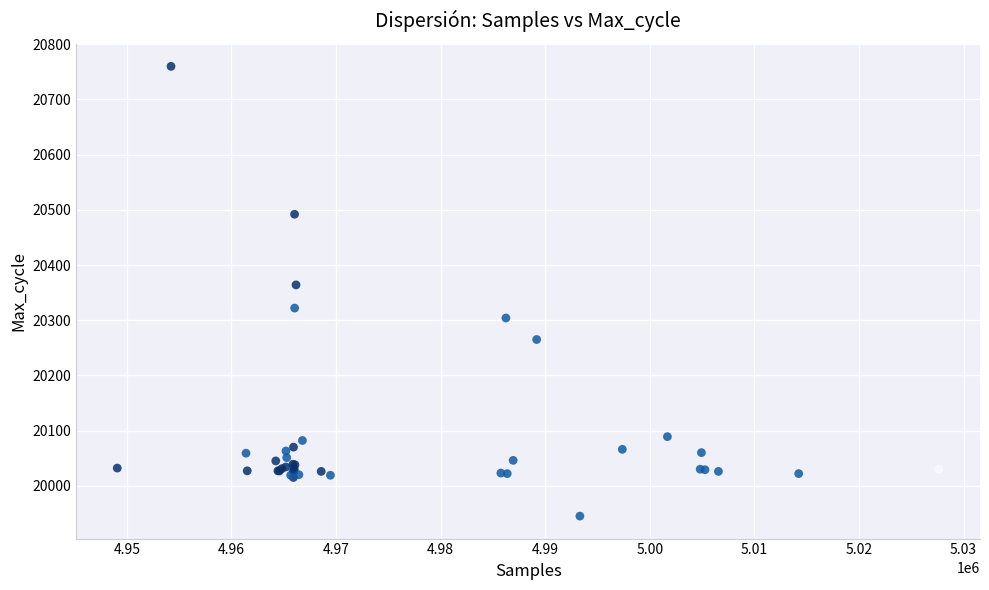

What Y value in the scatter plot is closest to 20352?

20364